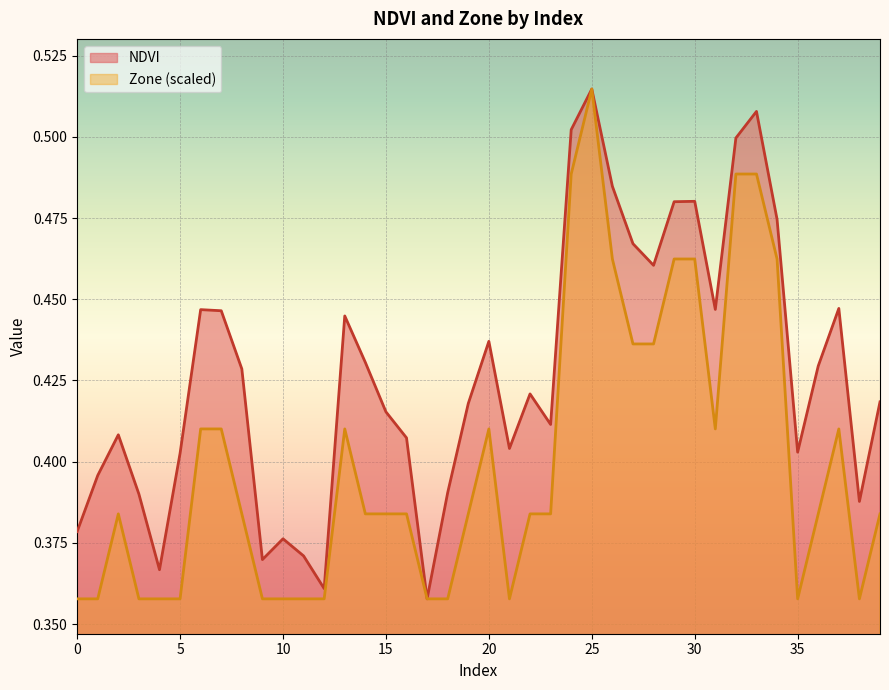

Which series has the largest total across all categories?

NDVI